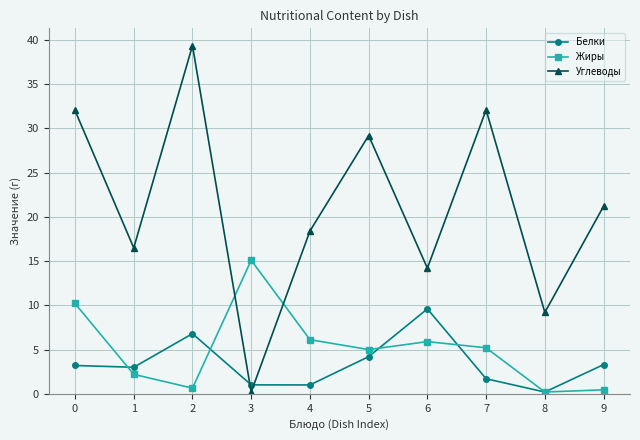

Where is Углеводы nearest to the value 19?

4